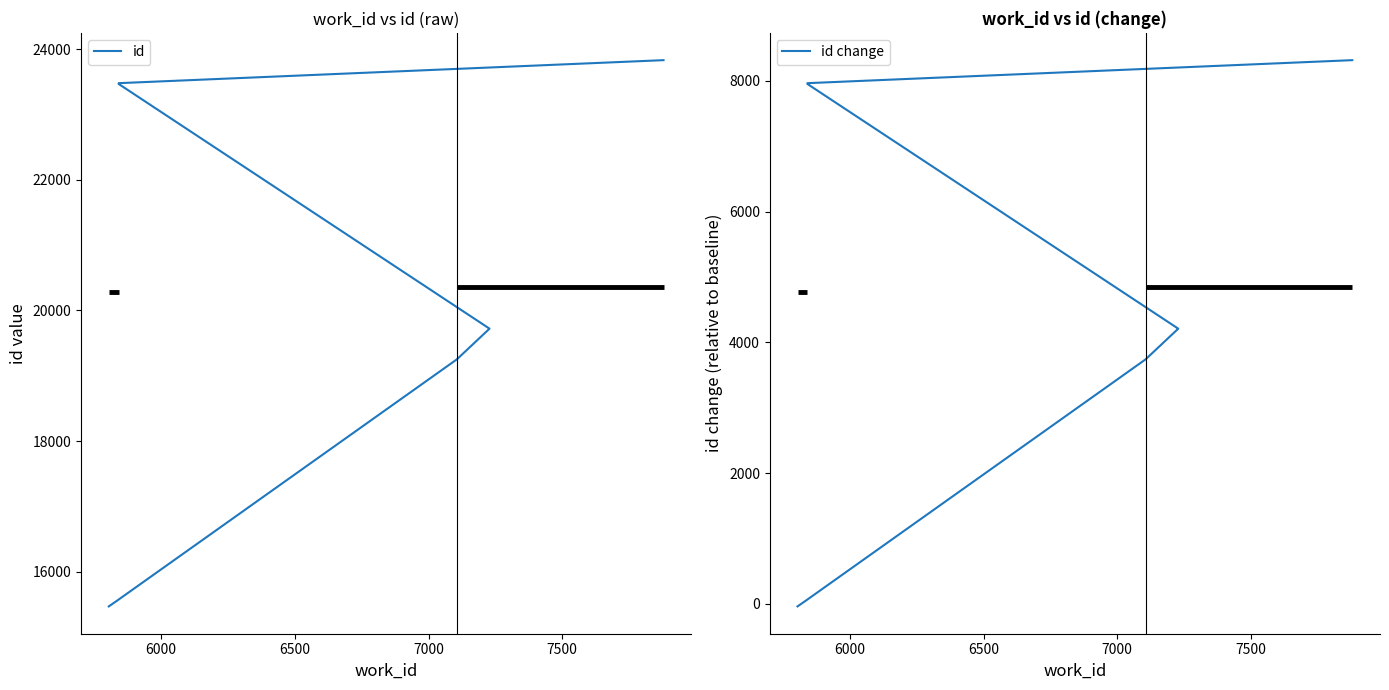

True or false: id and id change intersect in this chart.

False